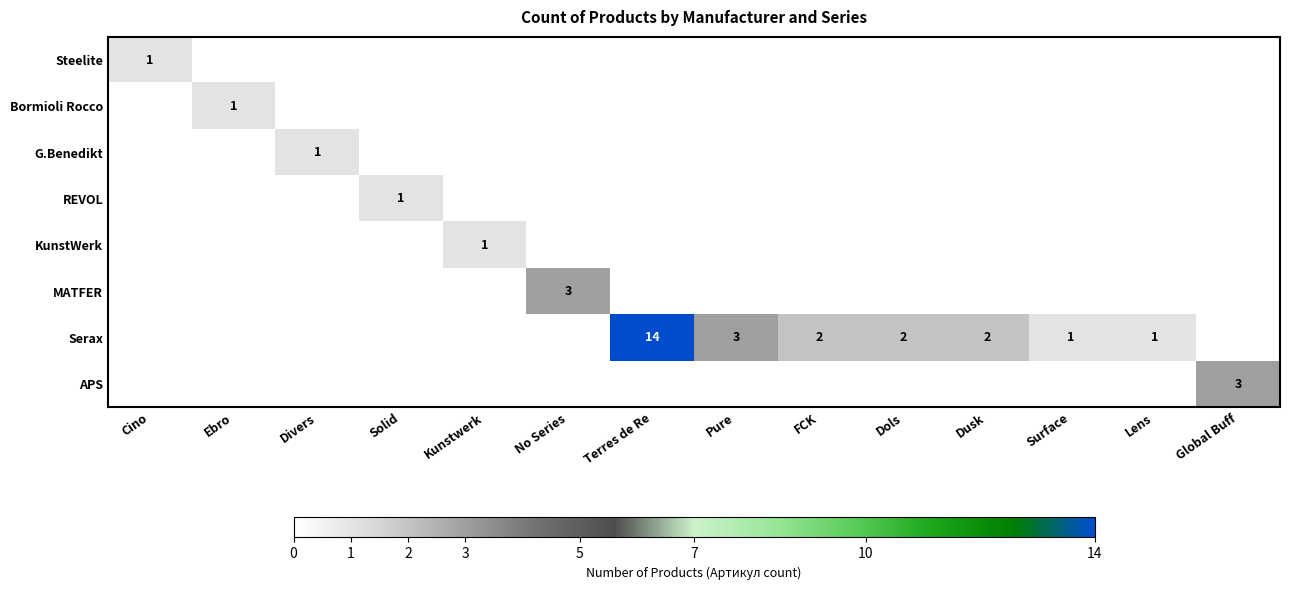

The KunstWerk series shows 1 at Kunstwerk. True or false?

True